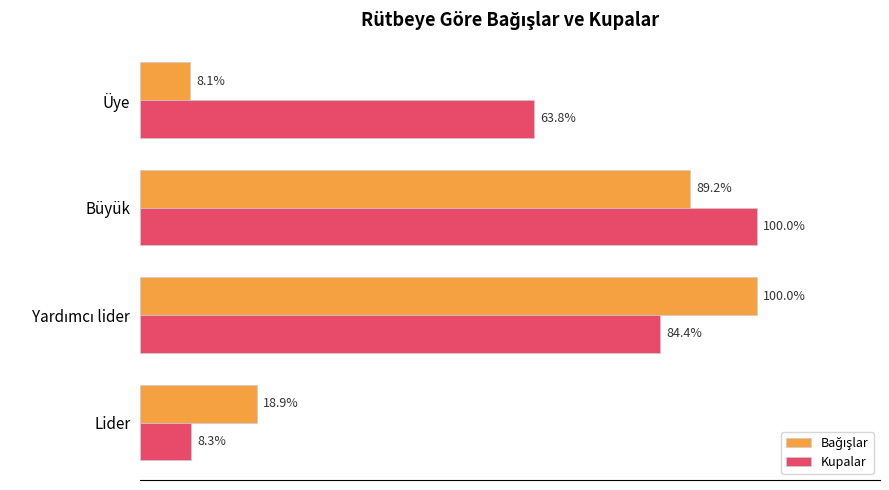

At which label is Kupalar closest to 54?

Üye